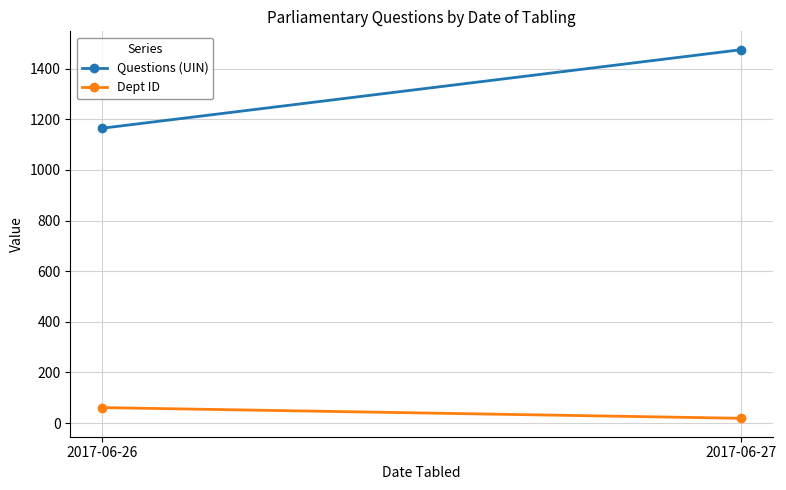

Which has a higher value, 2017-06-27 or 2017-06-26?

2017-06-27